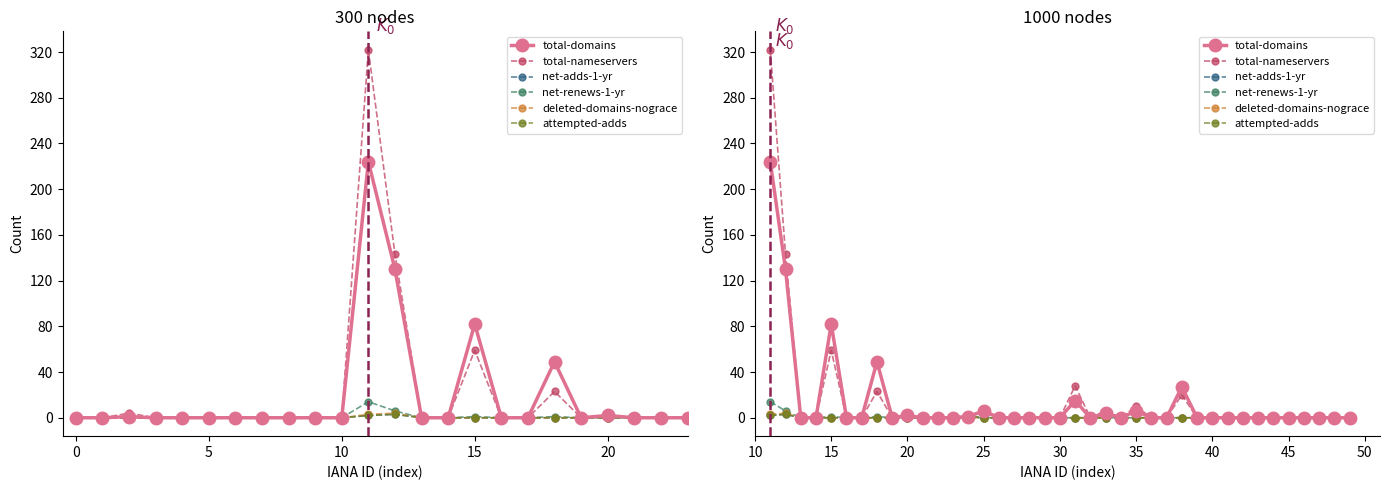

At how many categories does at least one series exceed 79?

3